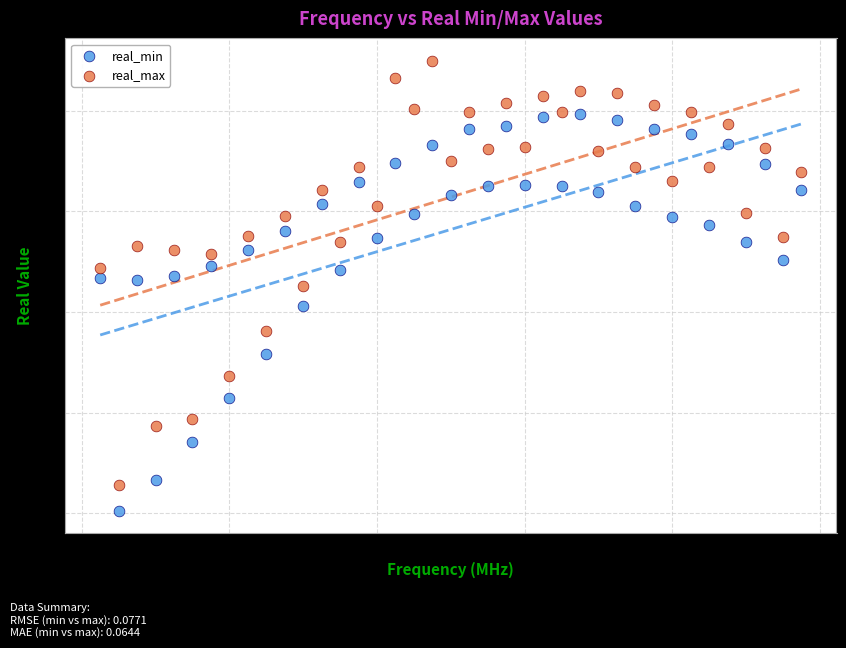

Which series has the widest spread of Y values?

real_max